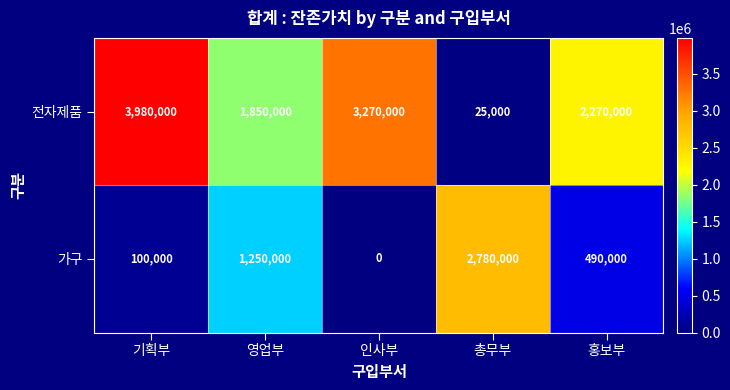

Reading left to right, transcribe all the data shown in this chart.

전자제품: 기획부=3980000	영업부=1850000	인사부=3270000	총무부=25000	홍보부=2270000
가구: 기획부=100000	영업부=1250000	인사부=0	총무부=2780000	홍보부=490000